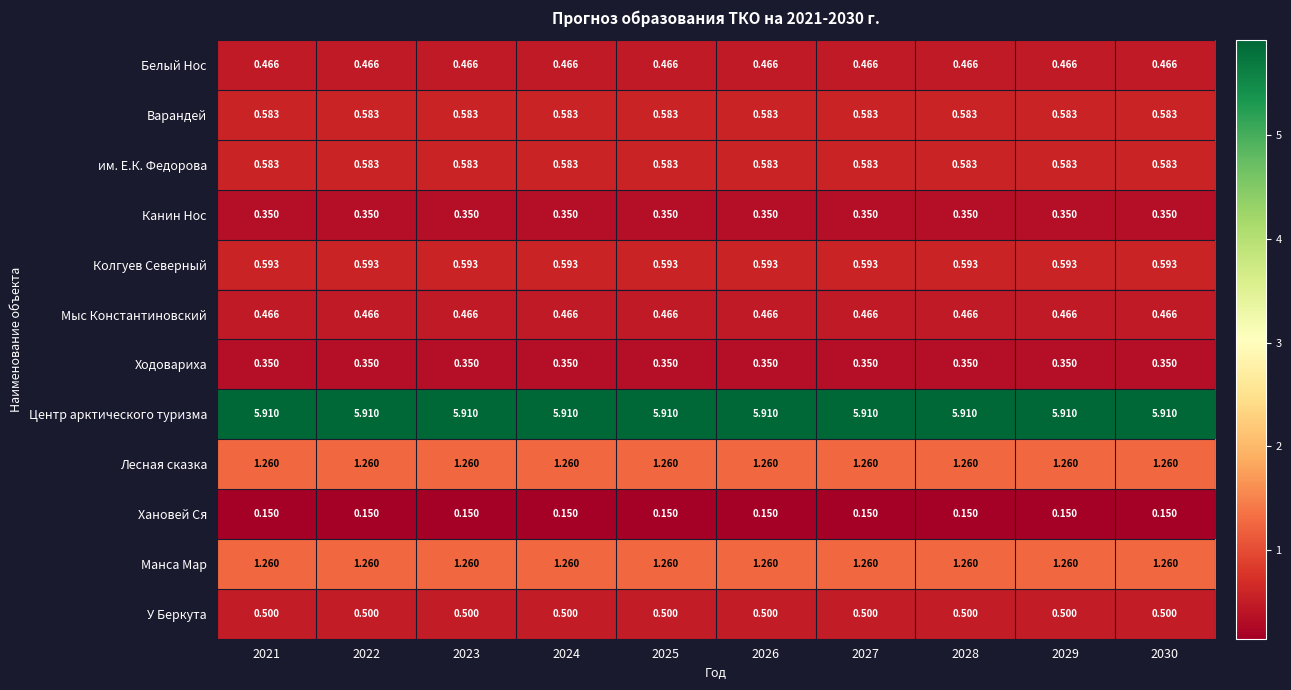

Which series has the largest total across all categories?

Центр арктического туризма